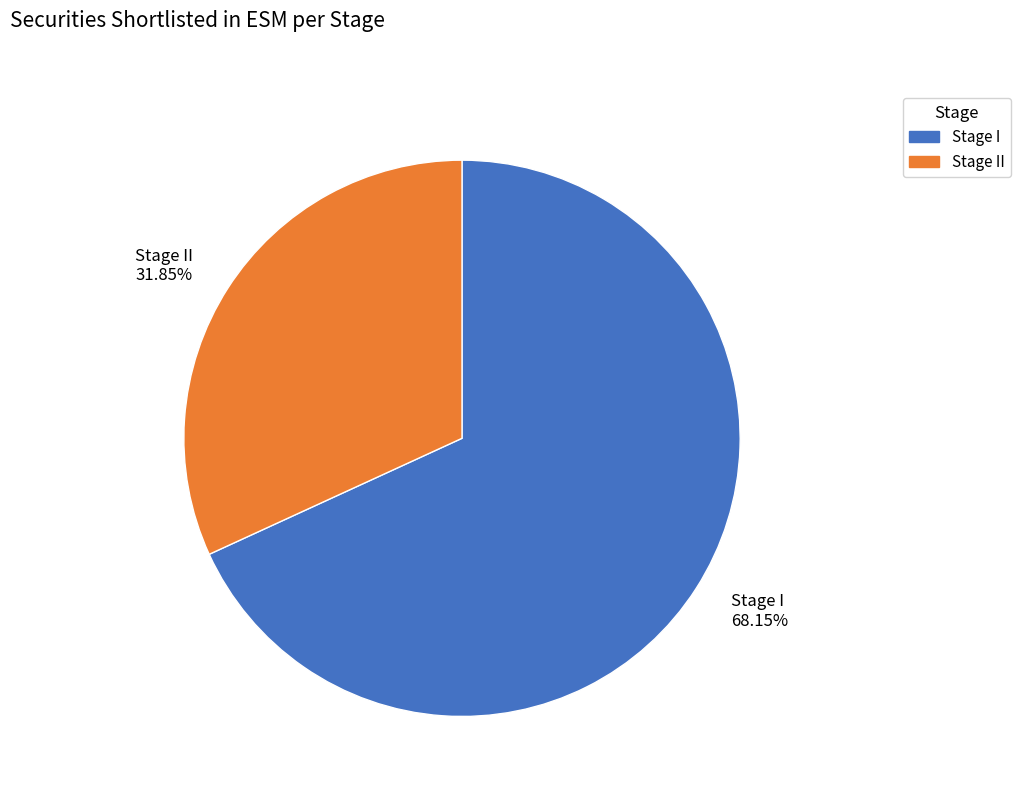

Do Stage I 68.15% and Stage II 31.85% together represent more than half of the pie?

Yes